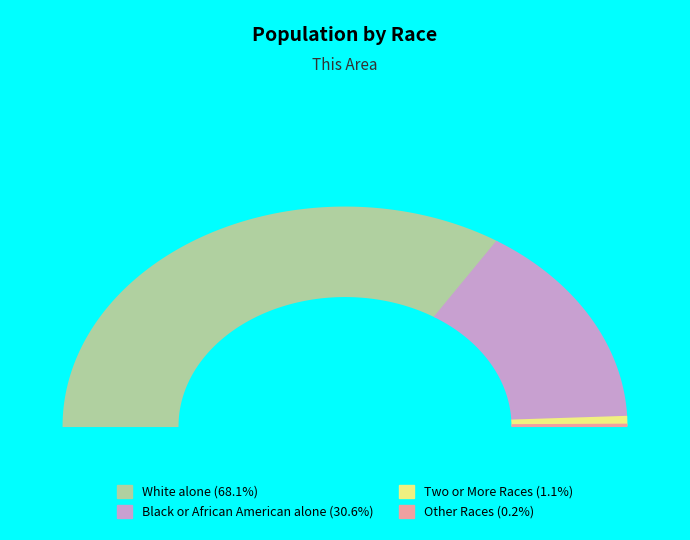

The Black or African American alone slice represents 31% of the pie. True or false?

True